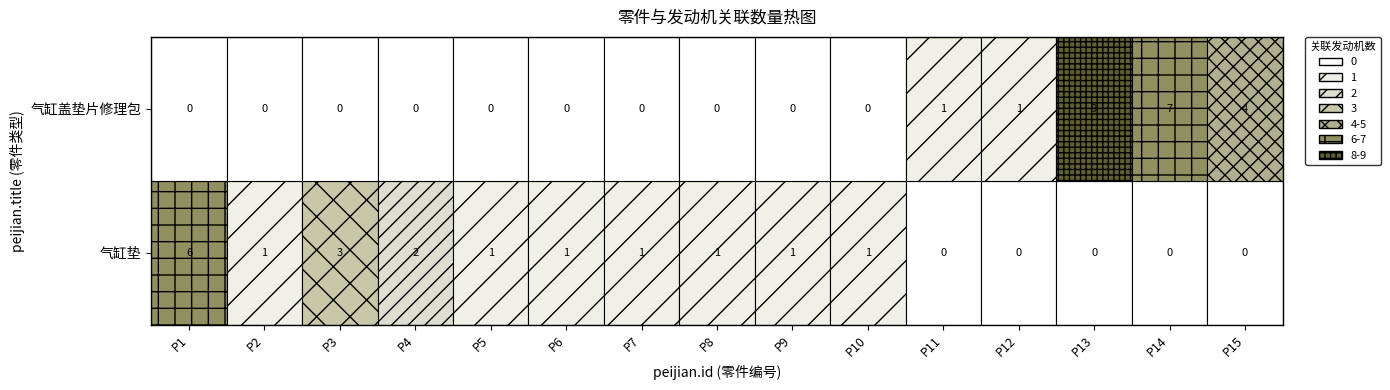

Which series has the widest spread of values?

气缸盖垫片修理包